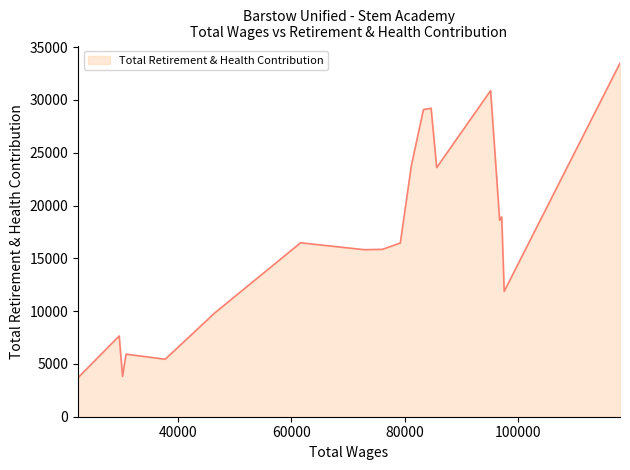

What is the minimum value shown in the chart?

3695